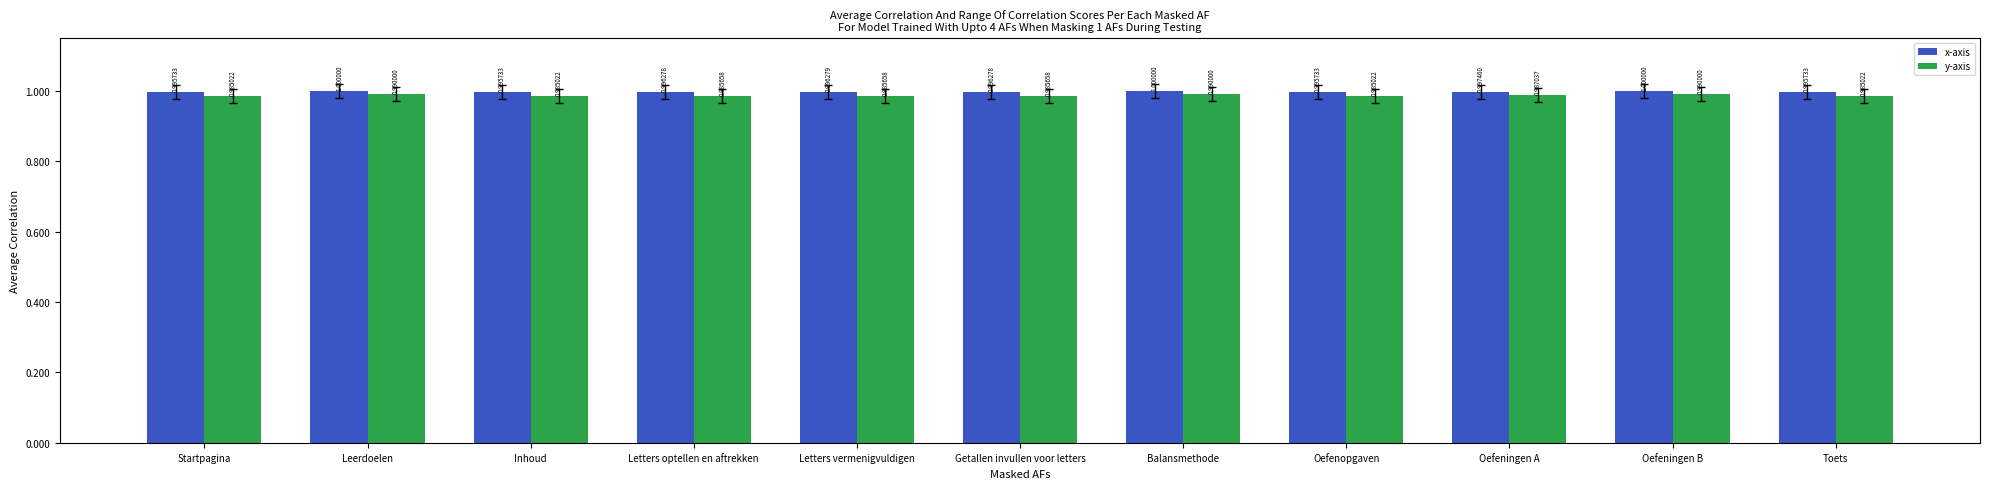

What is the value of the x-axis bar at the 9th from the left?

1.0